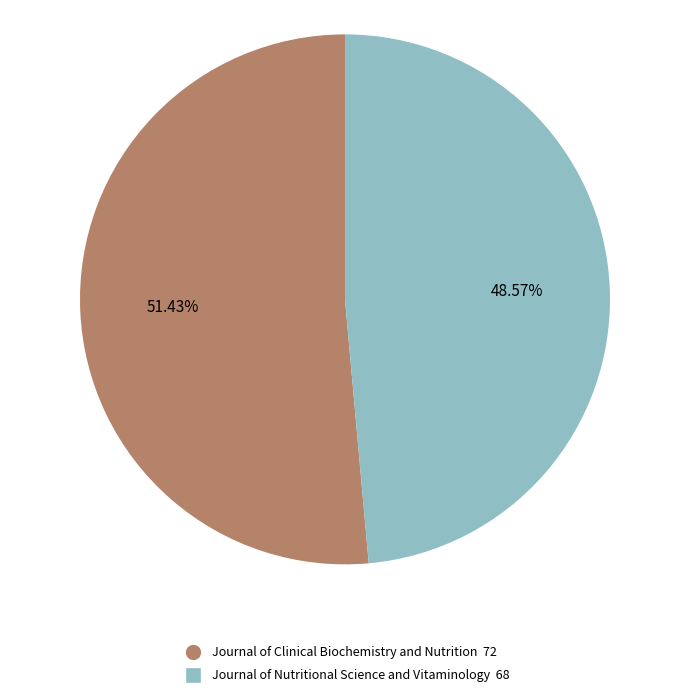

Rank the categories by value from highest to lowest.

Journal of Clinical Biochemistry and Nutrition, Journal of Nutritional Science and Vitaminology